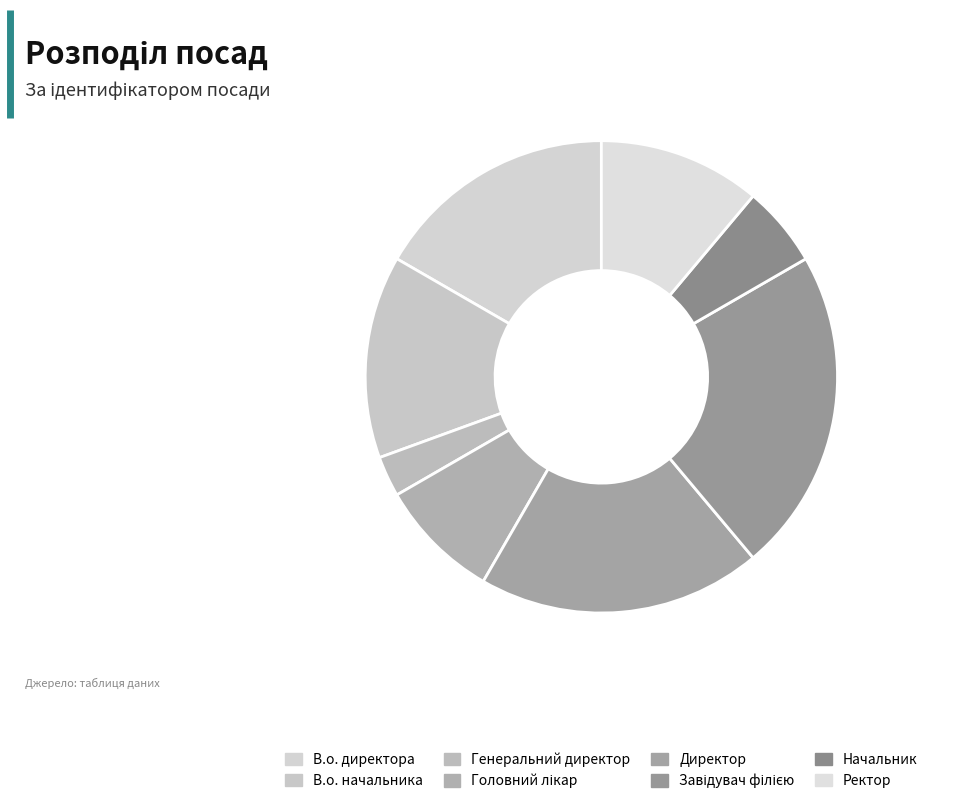

Does any single category account for the majority?

No